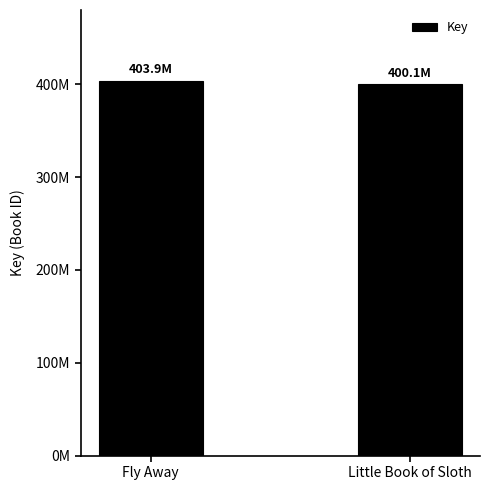

What is the label of the 2nd bar from the right?

Fly Away